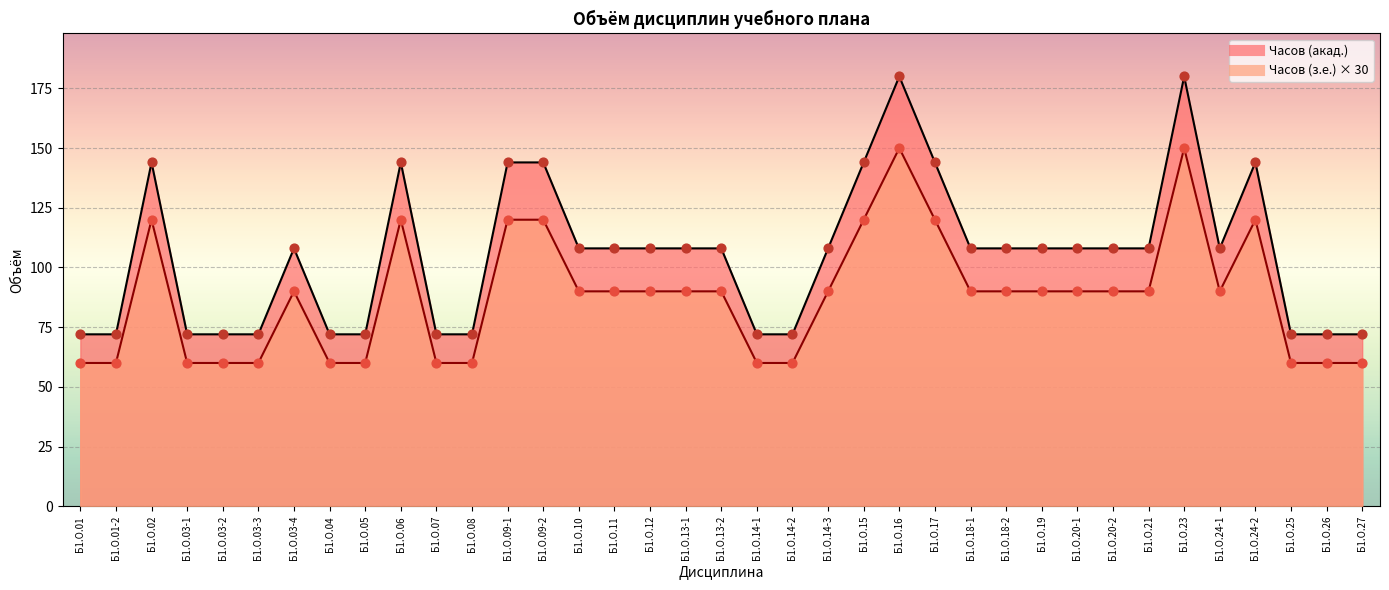

What are all the series names shown in the legend?

Часов (з.е.), Часов (акад.)